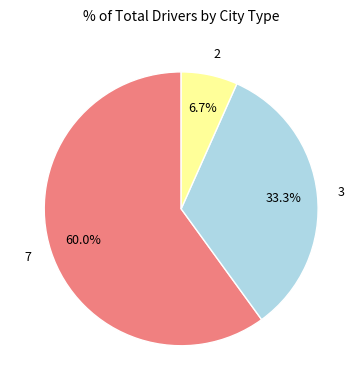

Does any single category account for the majority?

Yes